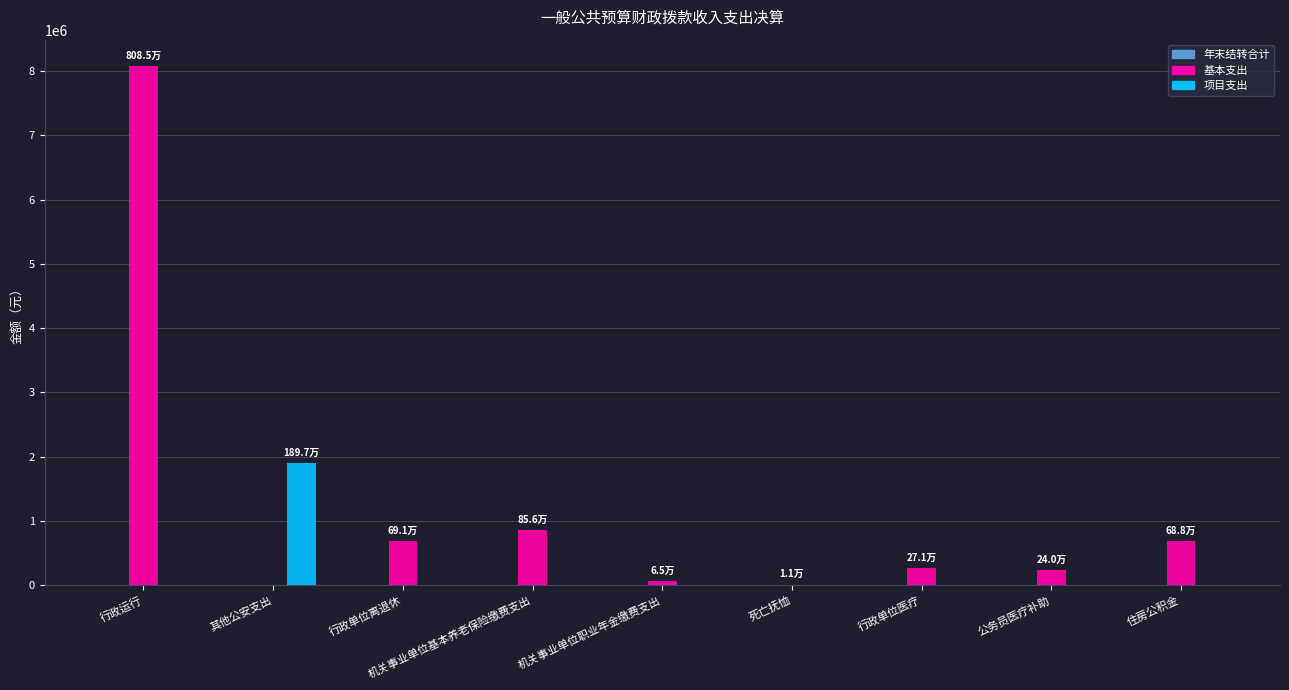

Between 其他公安支出 and 机关事业单位基本养老保险缴费支出, which series saw the biggest shift?

项目支出